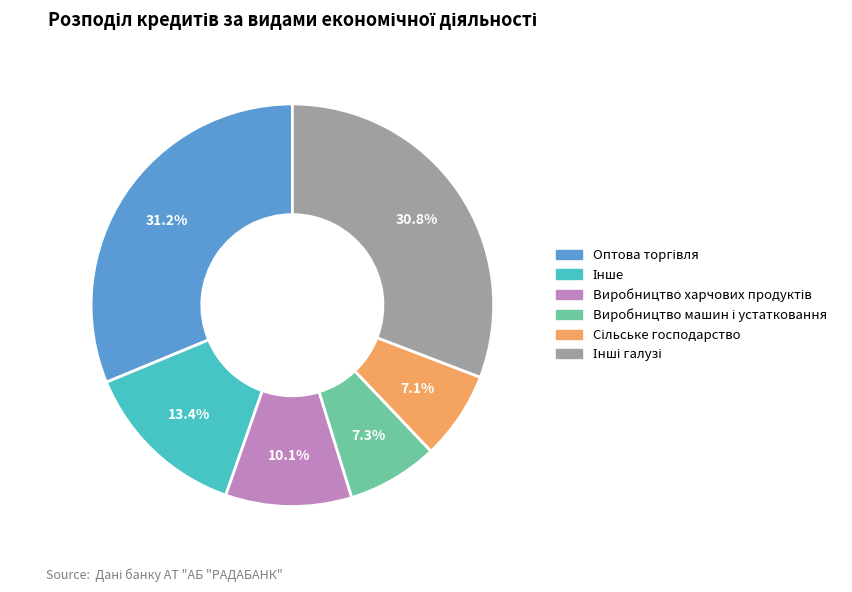

Is there any slice that represents more than half of the pie?

No